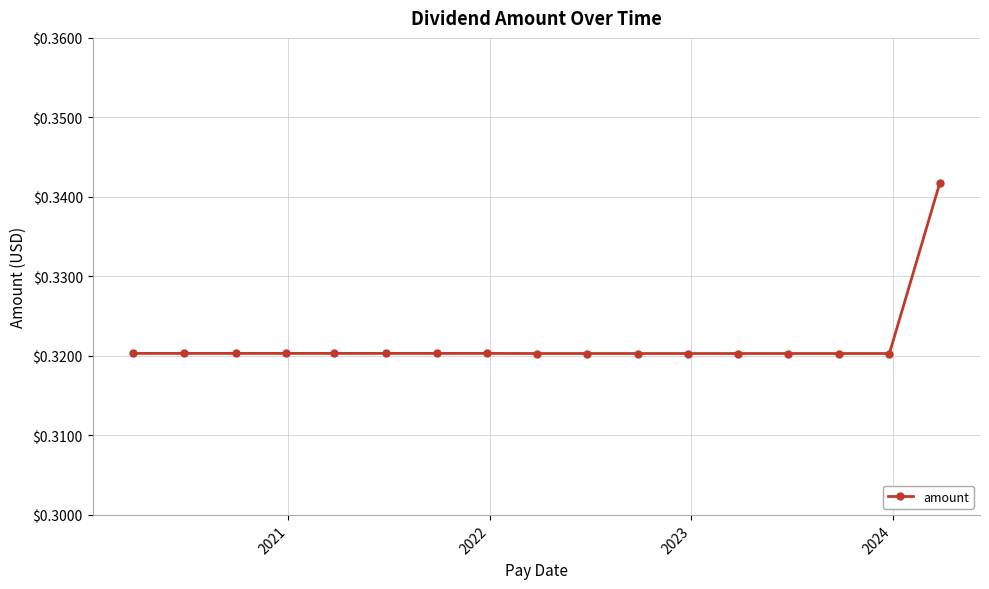

Count the values in the range 0 to 1.

17